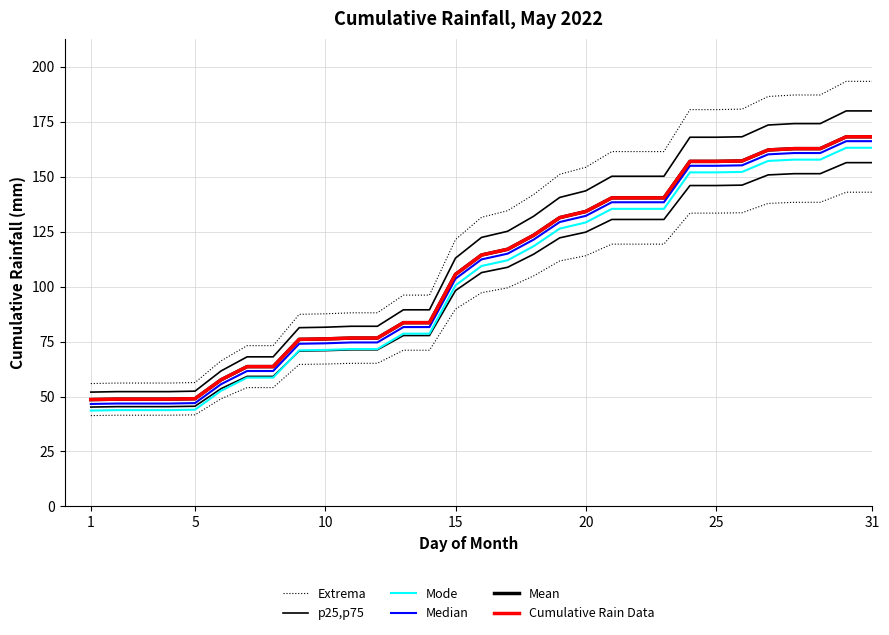

Which series has the largest range (max minus min)?

Extrema